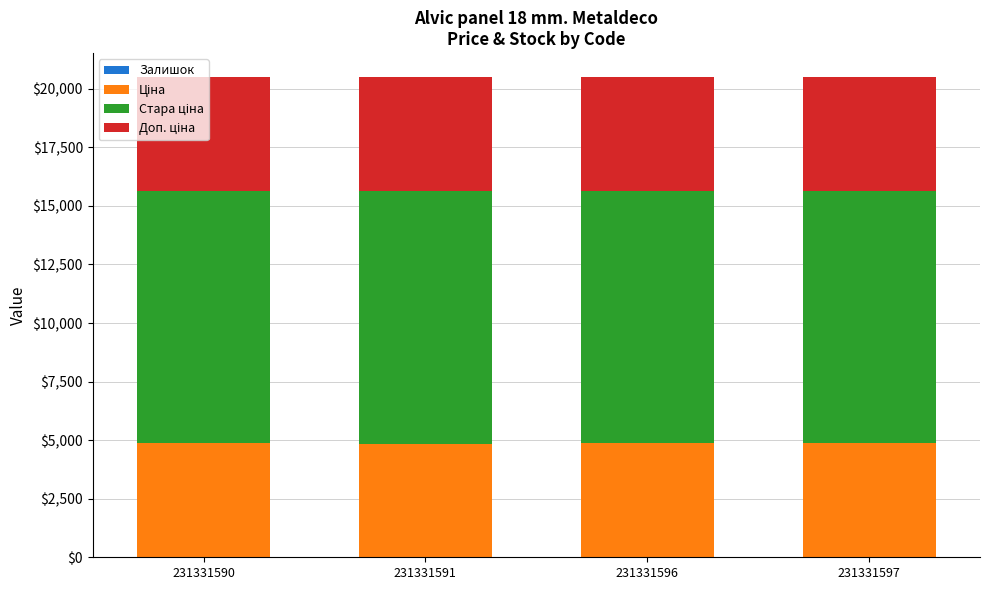

Are the bars horizontal?

No